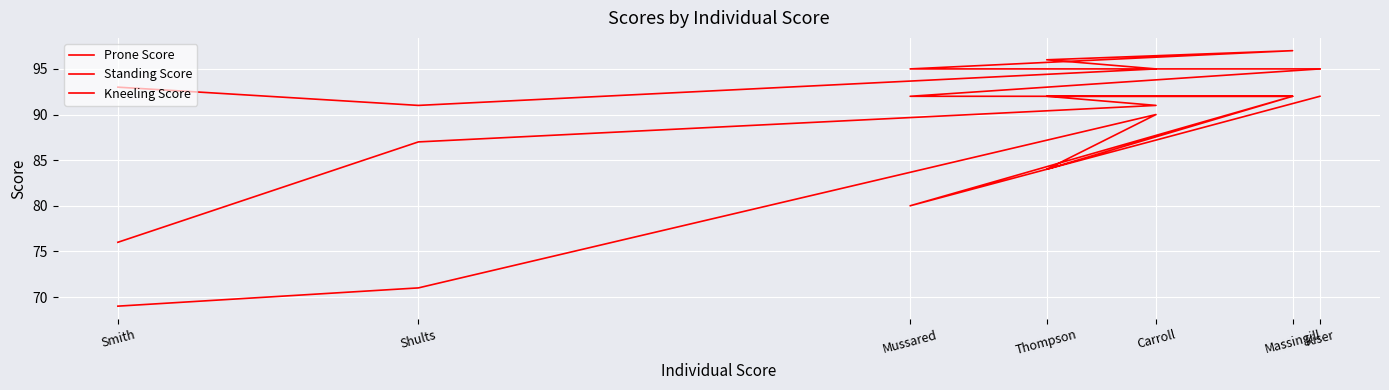

What is the value of the Kneeling Score point at the 2nd from the left?

92